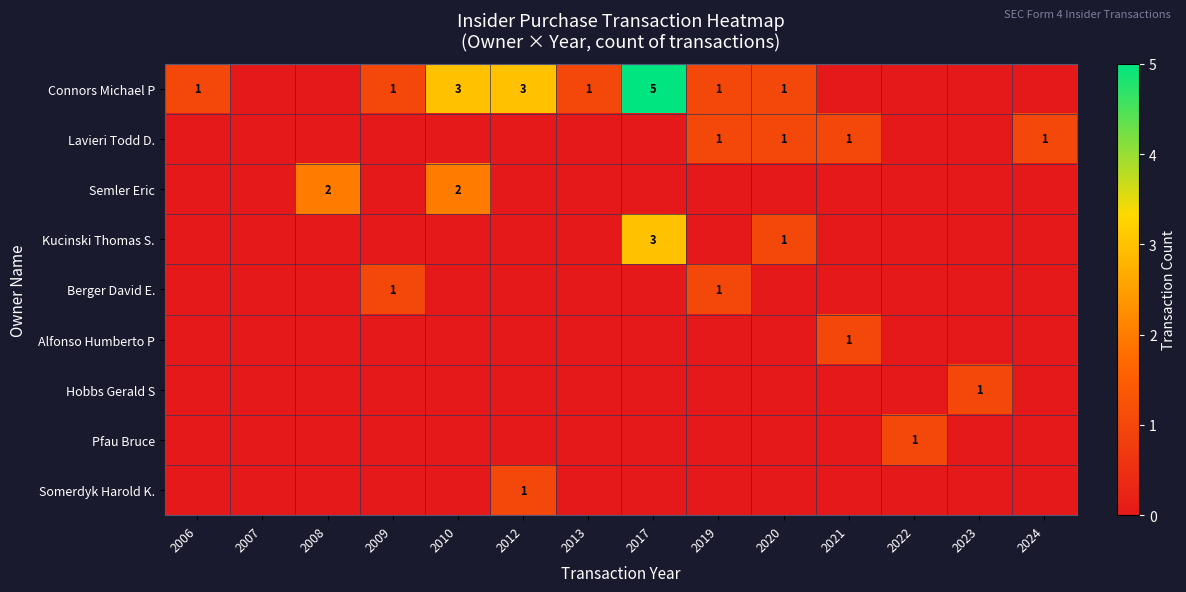

Is it true that Connors Michael P equals 3 at 2012?

True